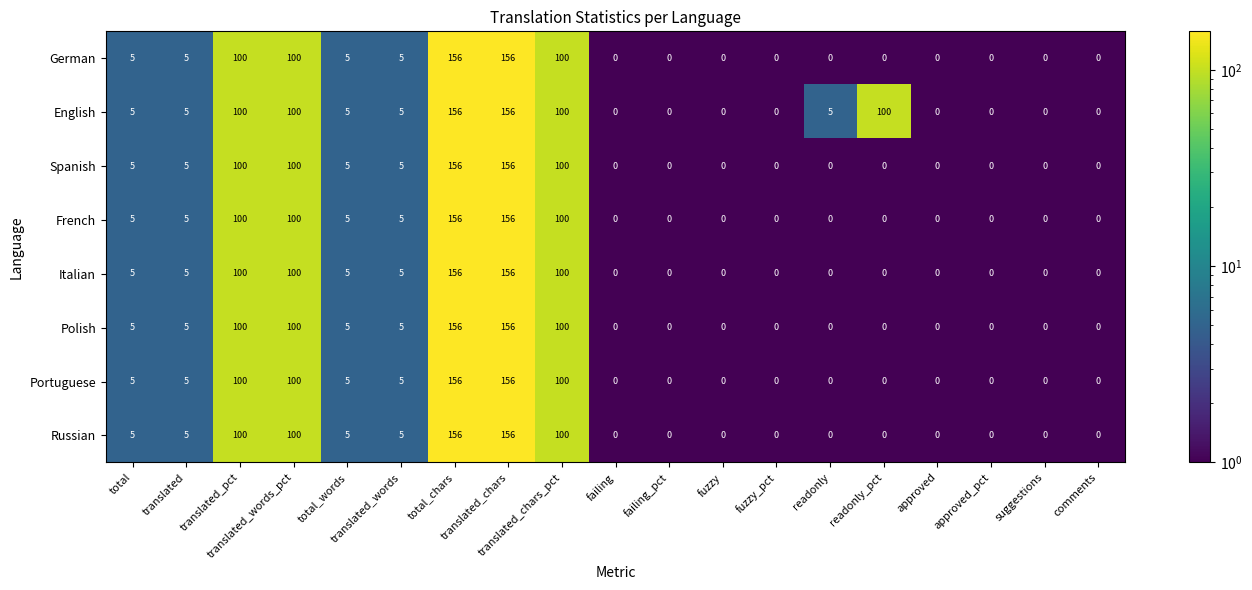

What is the average value of the German series?

33